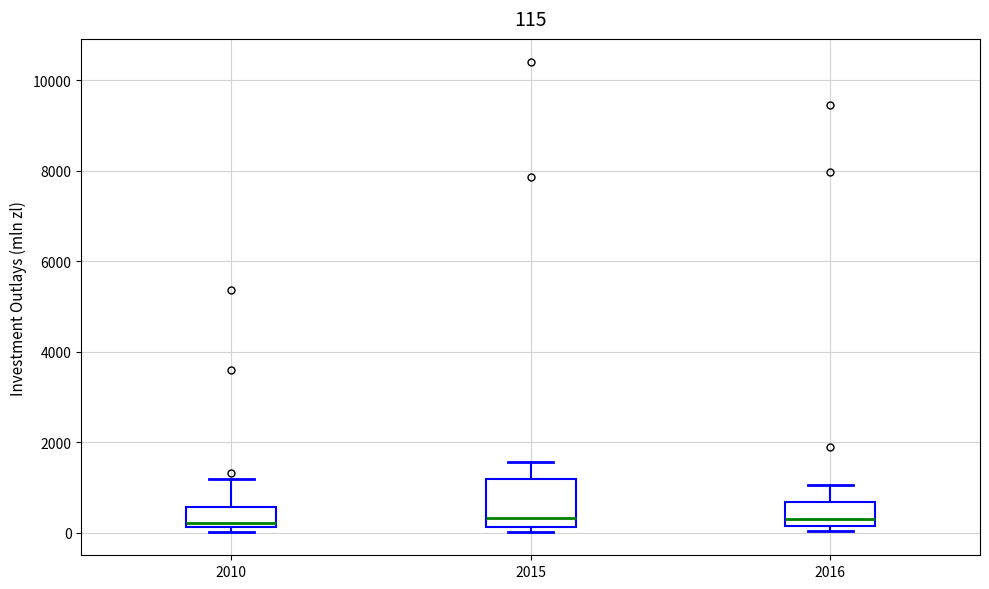

Comparing the boxes themselves (not the whiskers), which one is the tallest?

2015